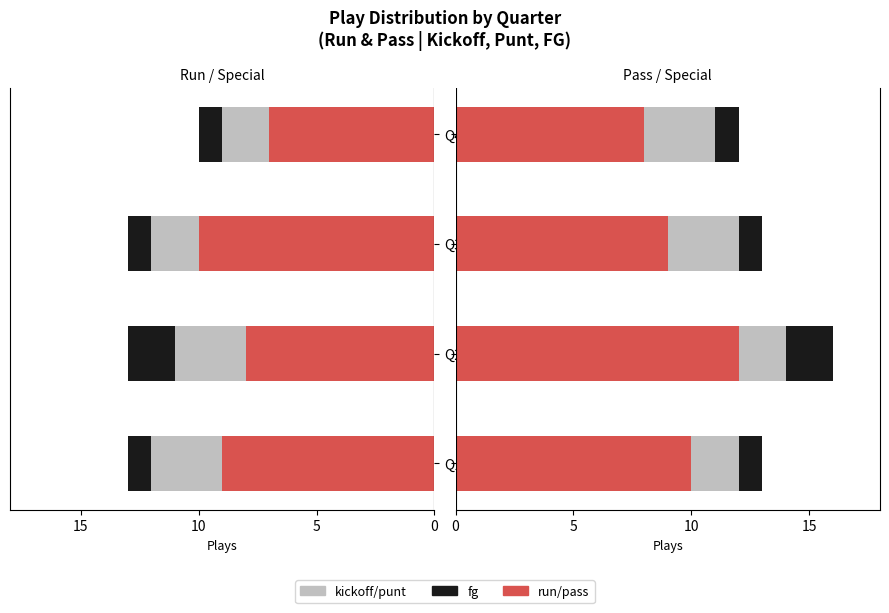

What is the difference between the maximum and minimum values in the fg_right series?

1